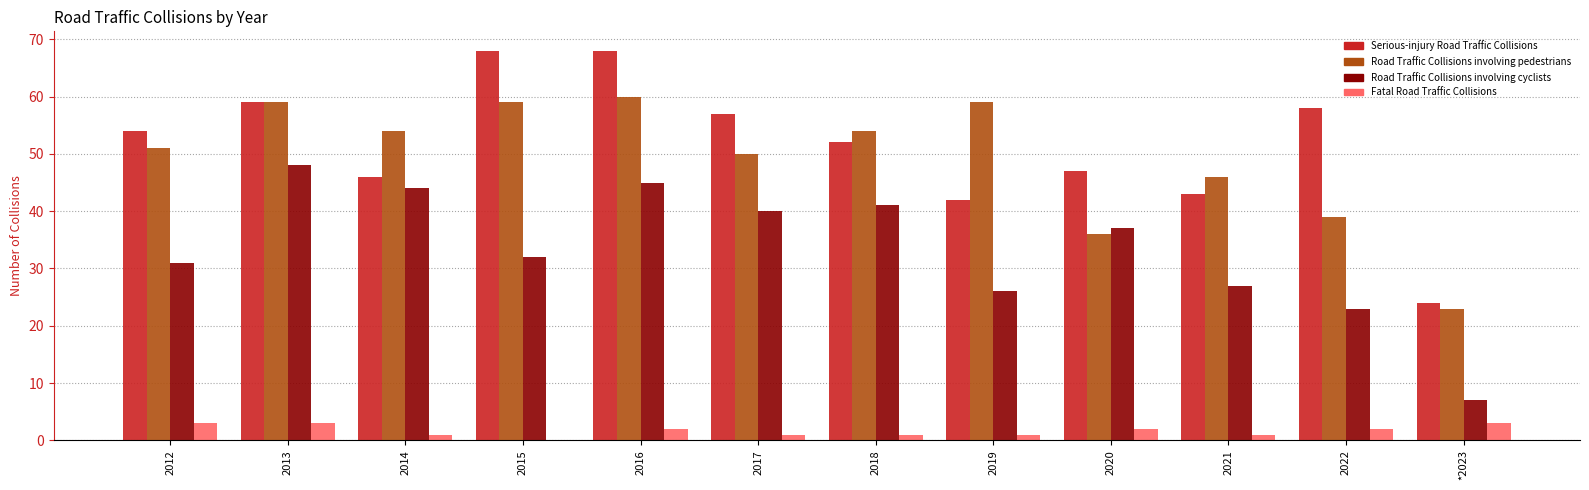

How many values in Fatal Road Traffic Collisions are above zero?

11